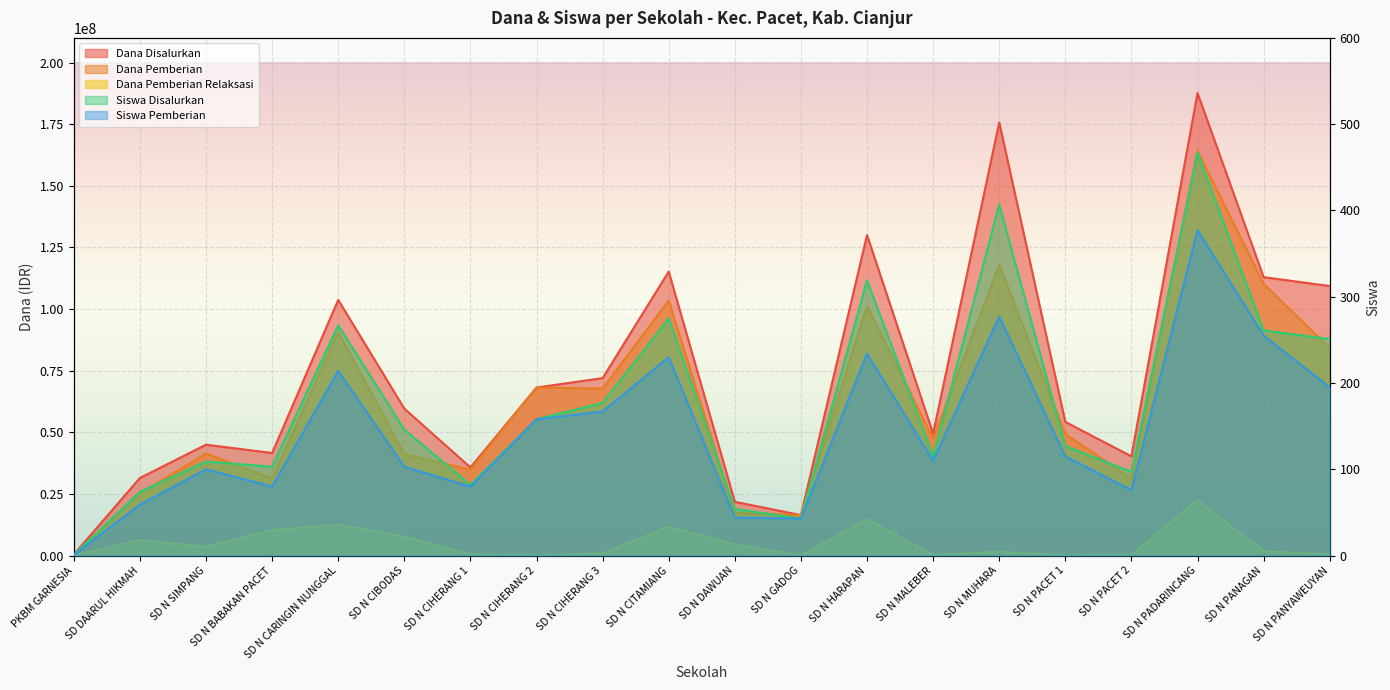

How many intersections are there between Siswa Disalurkan and Dana Pemberian Relaksasi?

7